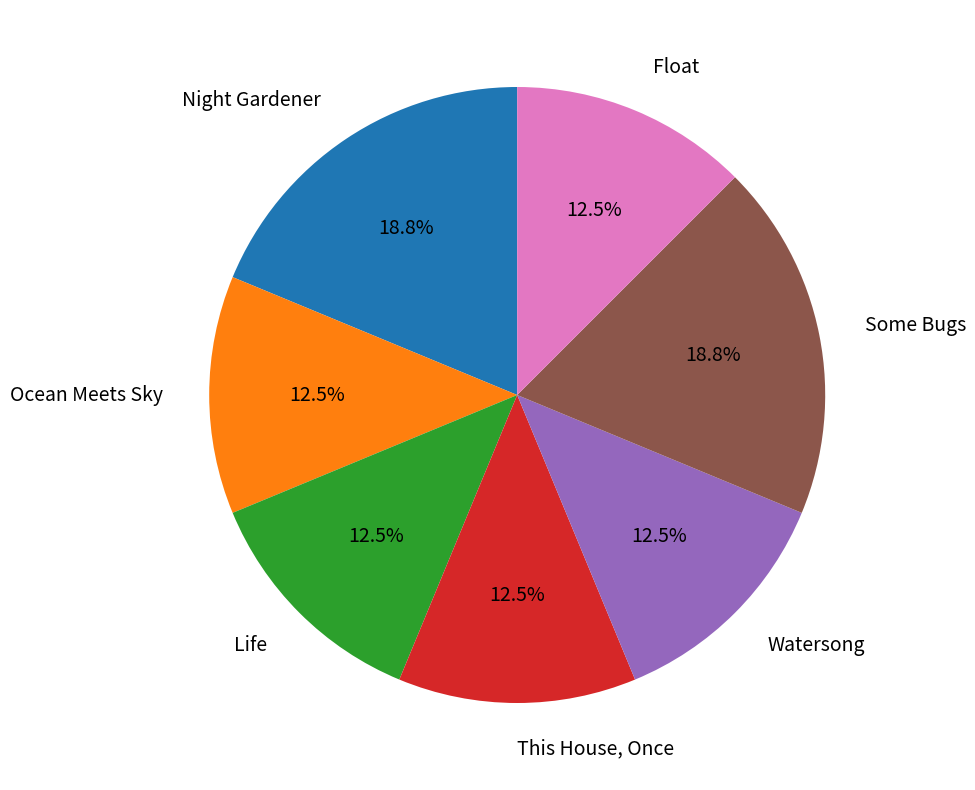

To the nearest percent, what is the average slice percentage?

14%